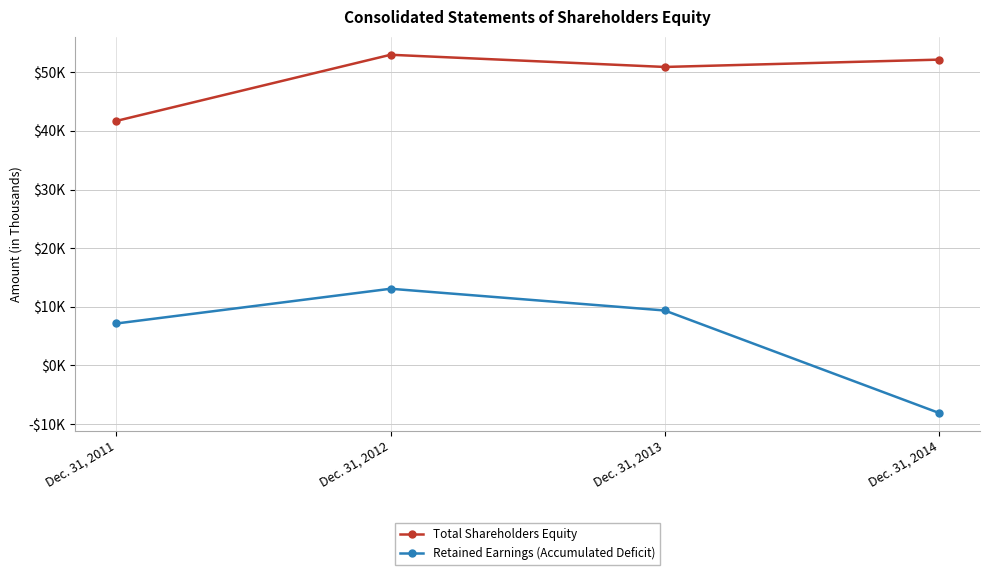

What are all the series names shown in the legend?

Total Shareholders Equity, Retained Earnings (Accumulated Deficit)